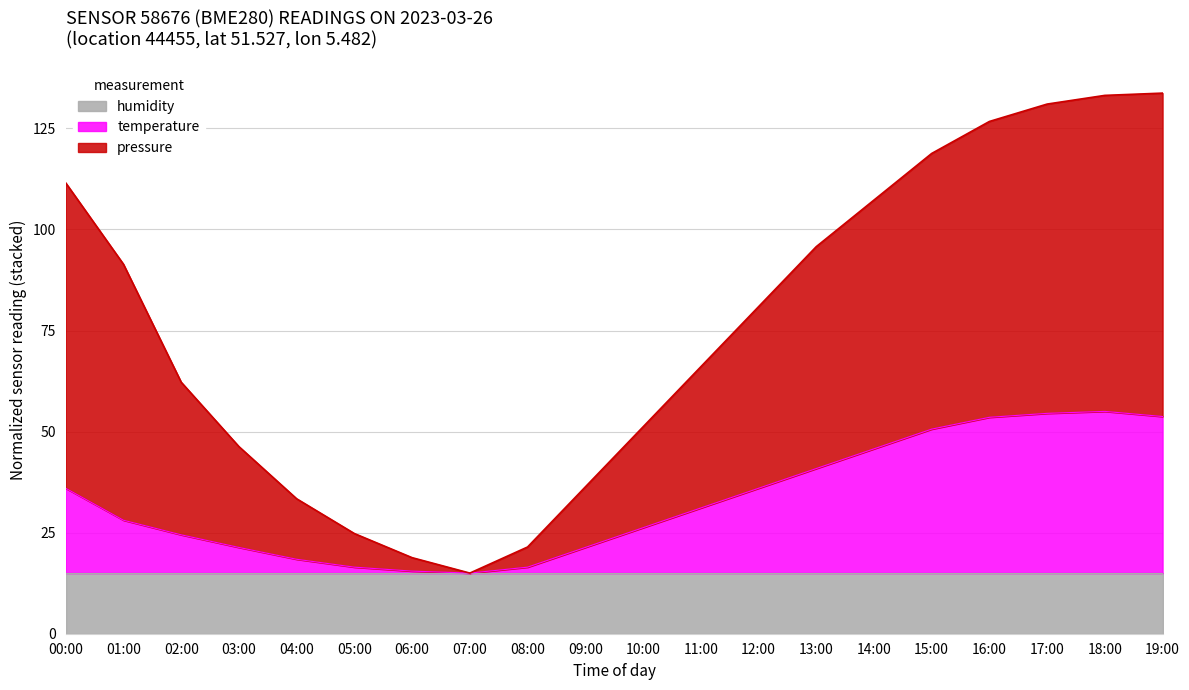

How many lines are shown in the chart?

3